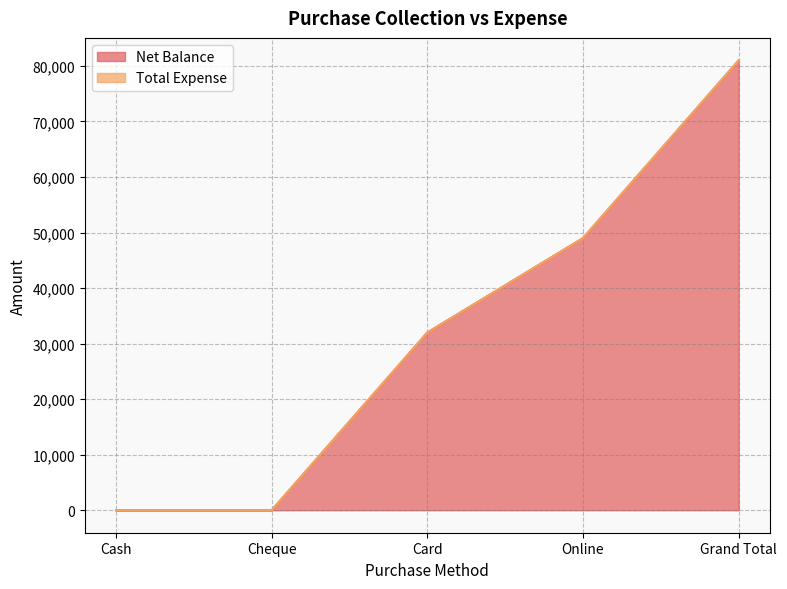

Rank the categories by value from lowest to highest.

Cash, Cheque, Card, Online, Grand Total